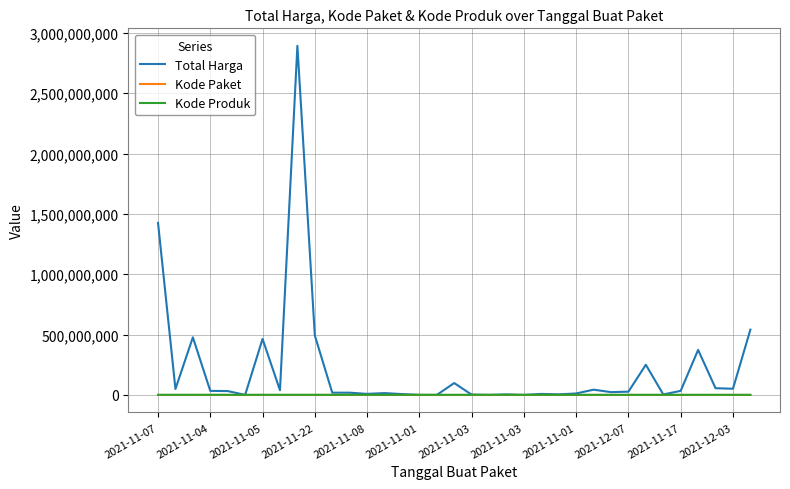

Which series has the widest spread of values?

Total Harga